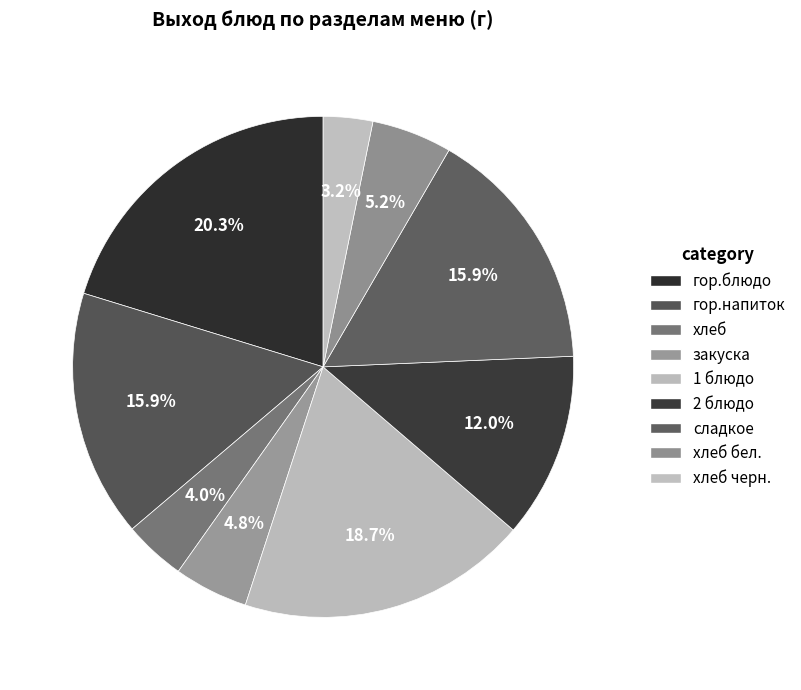

Count the number of slices in the pie.

9